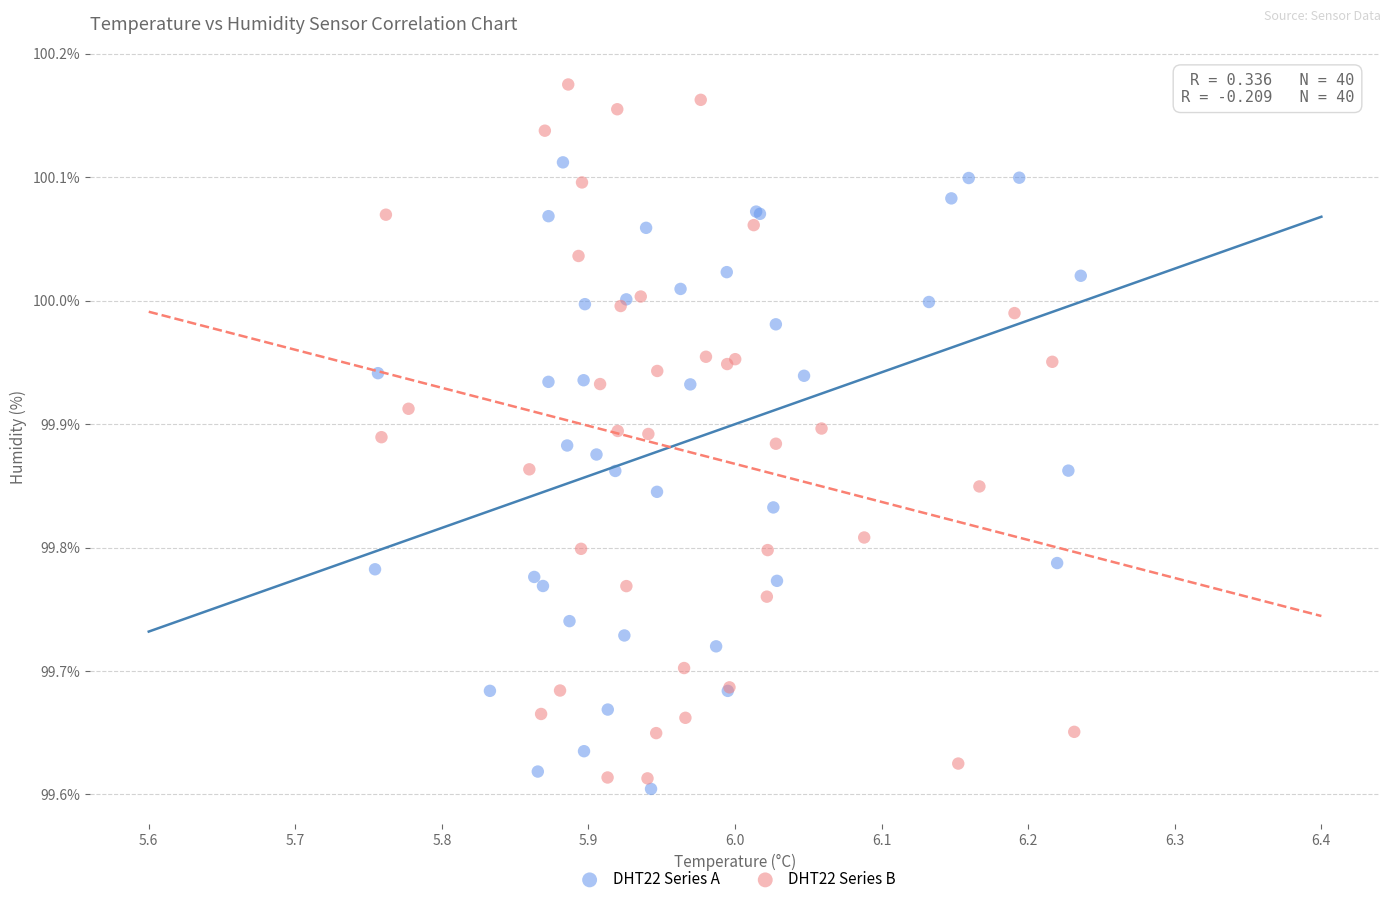

Which series has the largest Y range (max minus min)?

DHT22 Series B